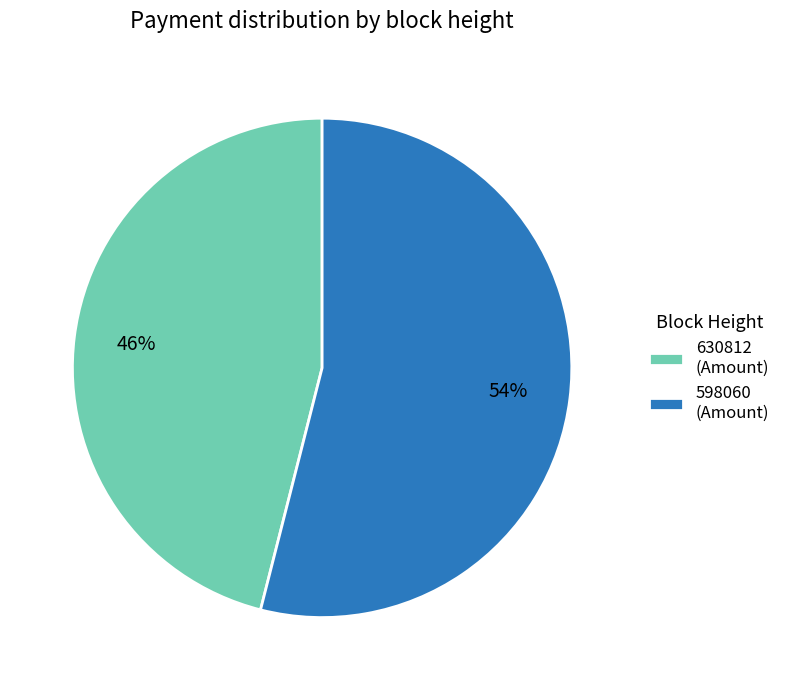

Count the number of slices in the pie.

2